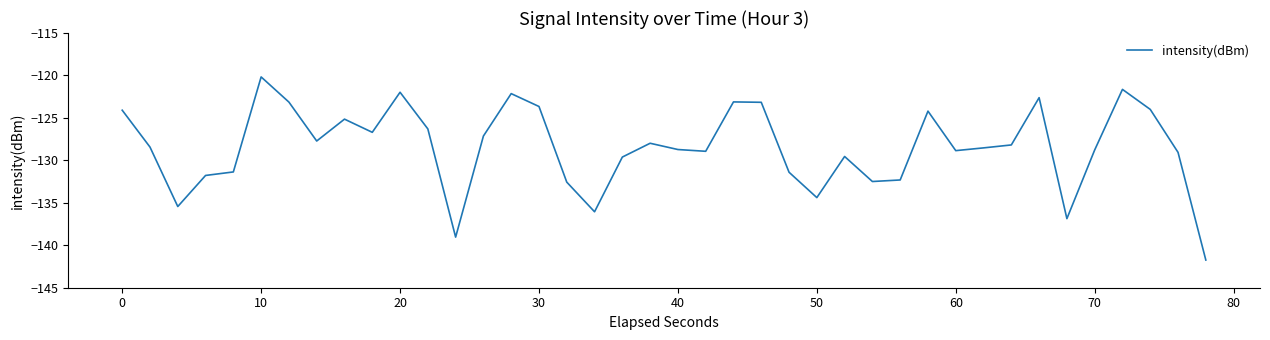

What is the greatest value displayed?

-120.2